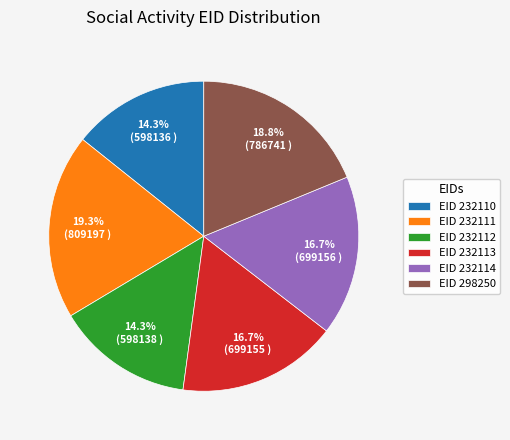

How much of the chart is everything except EID 298250?

81.2%